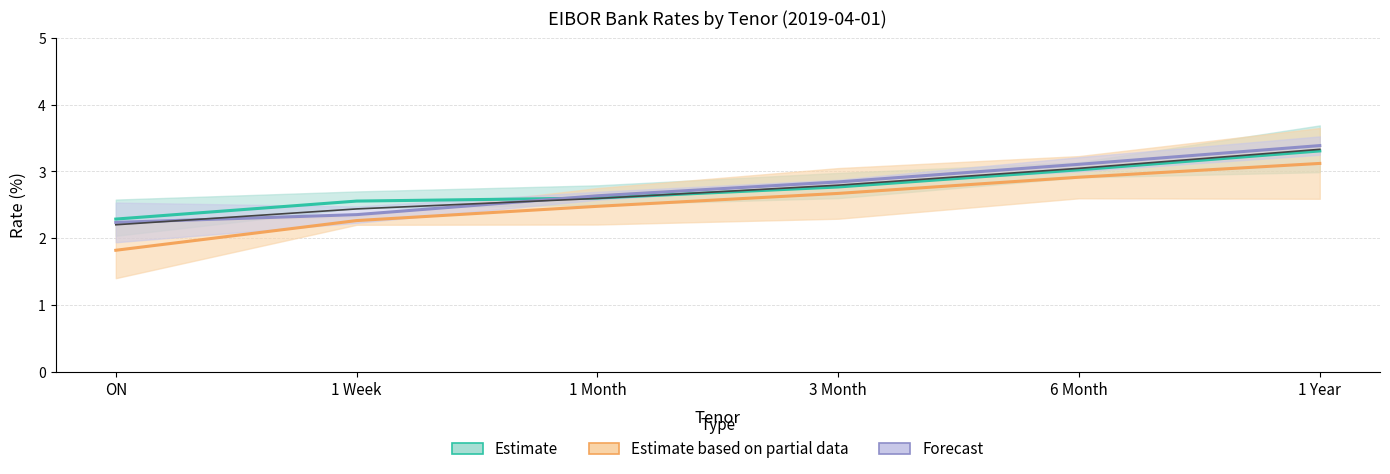

Count the number of data series in this chart.

4